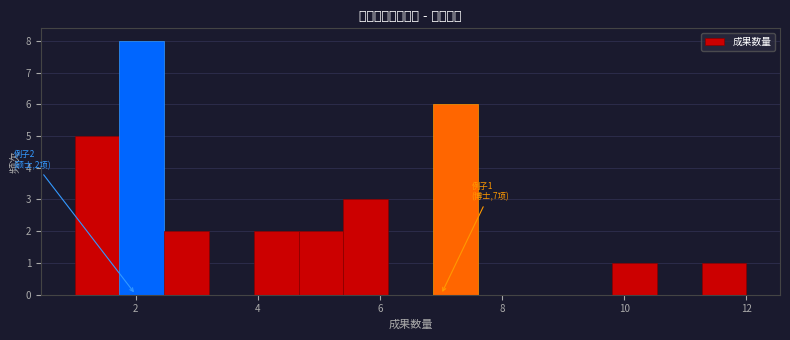

Around what value on the x-axis is the tallest bar? Give the approximate position of its centre, as read against the axis.

2.2